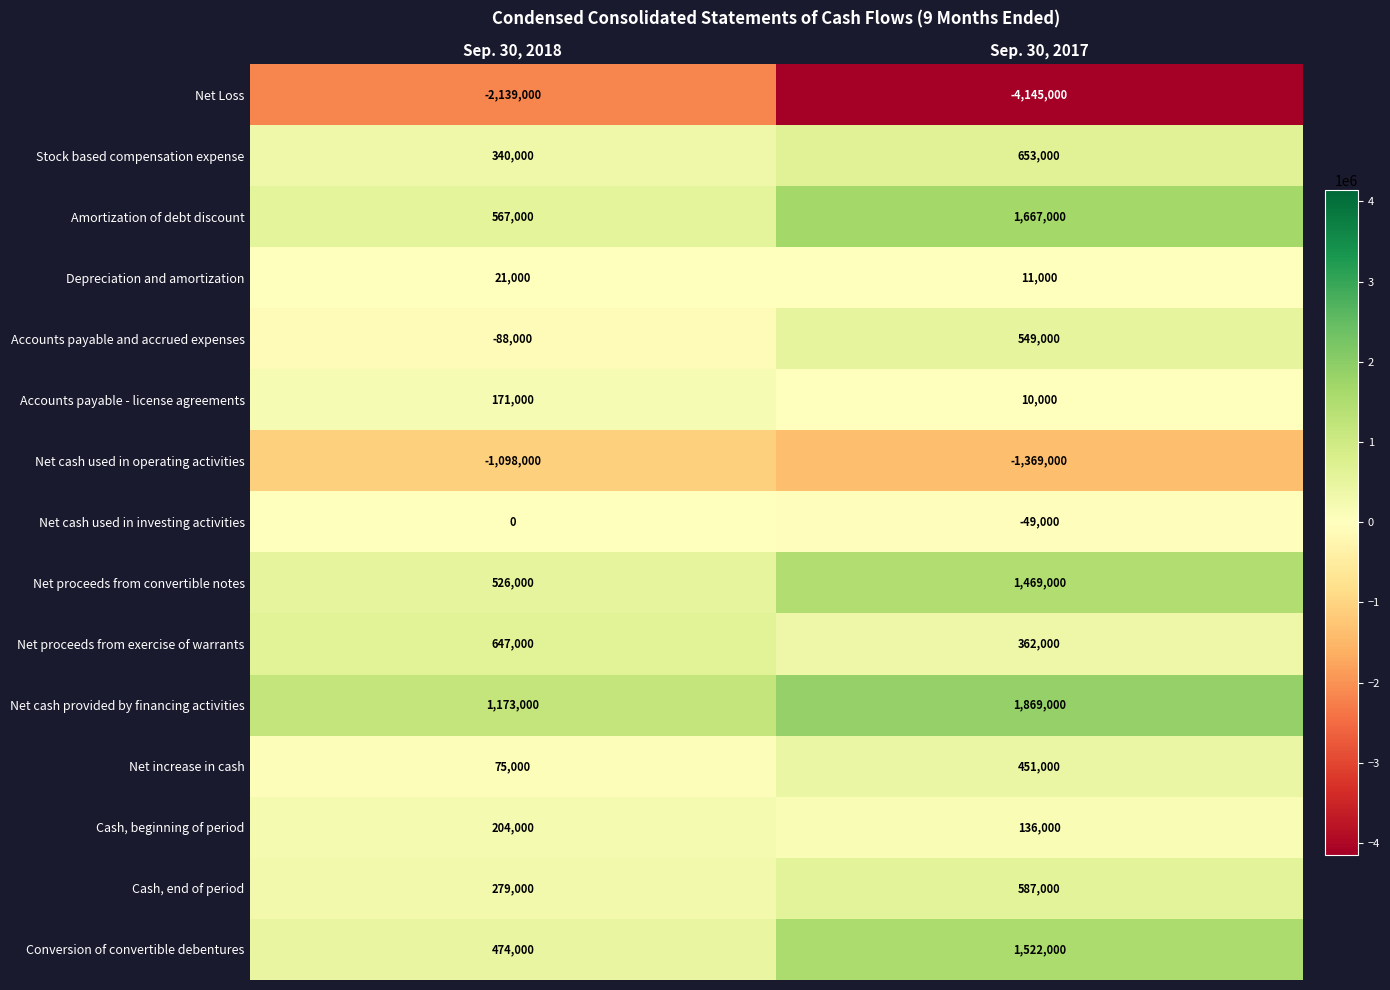

True or false: Accounts payable and accrued expenses has a value of 325677 at Sep. 30, 2017.

False